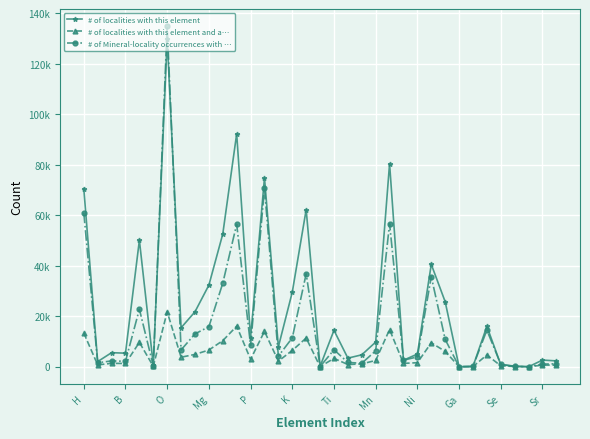

Is this an area chart (filled region under the line)?

No